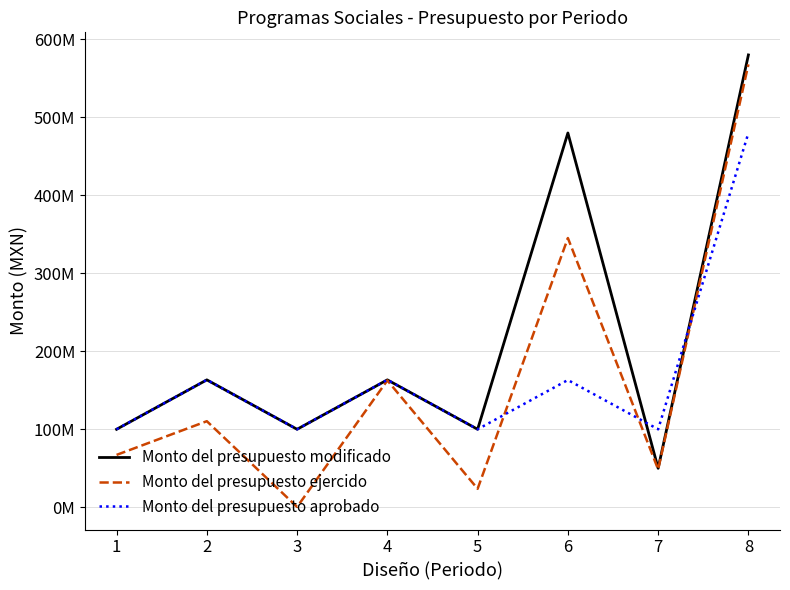

Does the chart have visible grid lines?

Yes